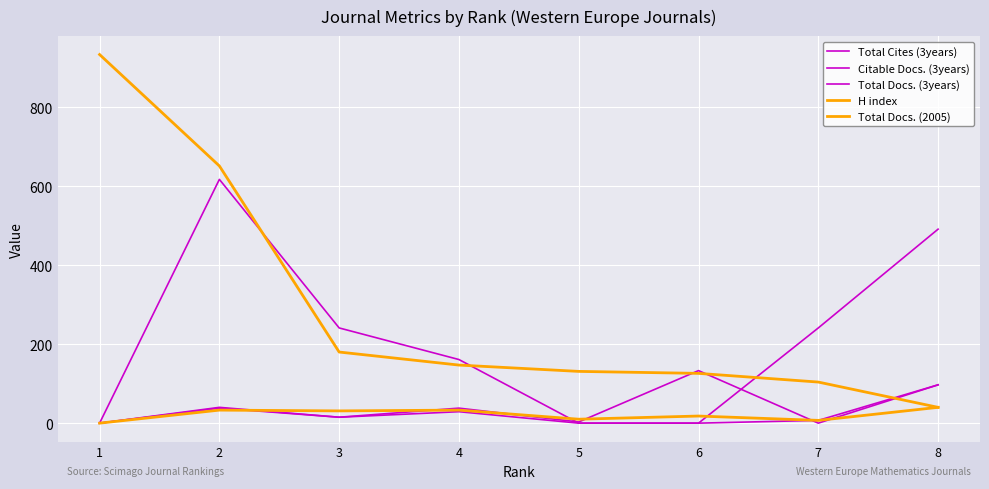

Is this an area chart (filled region under the line)?

No